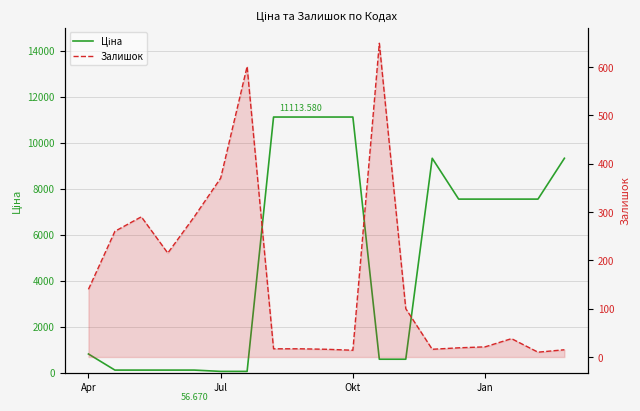

Is the value of Ціна at 17 greater than the value of Залишок at 18?

Yes